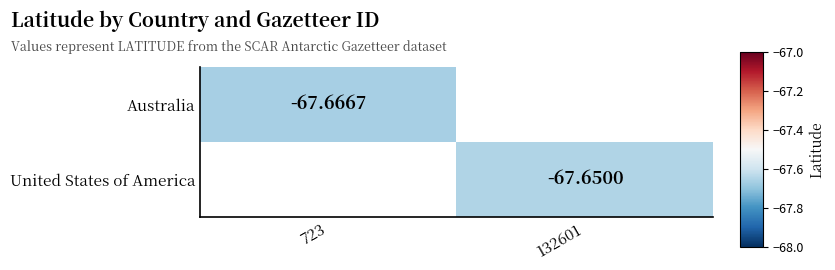

Is the value of Australia at 723 greater than the value of United States of America at 132601?

No